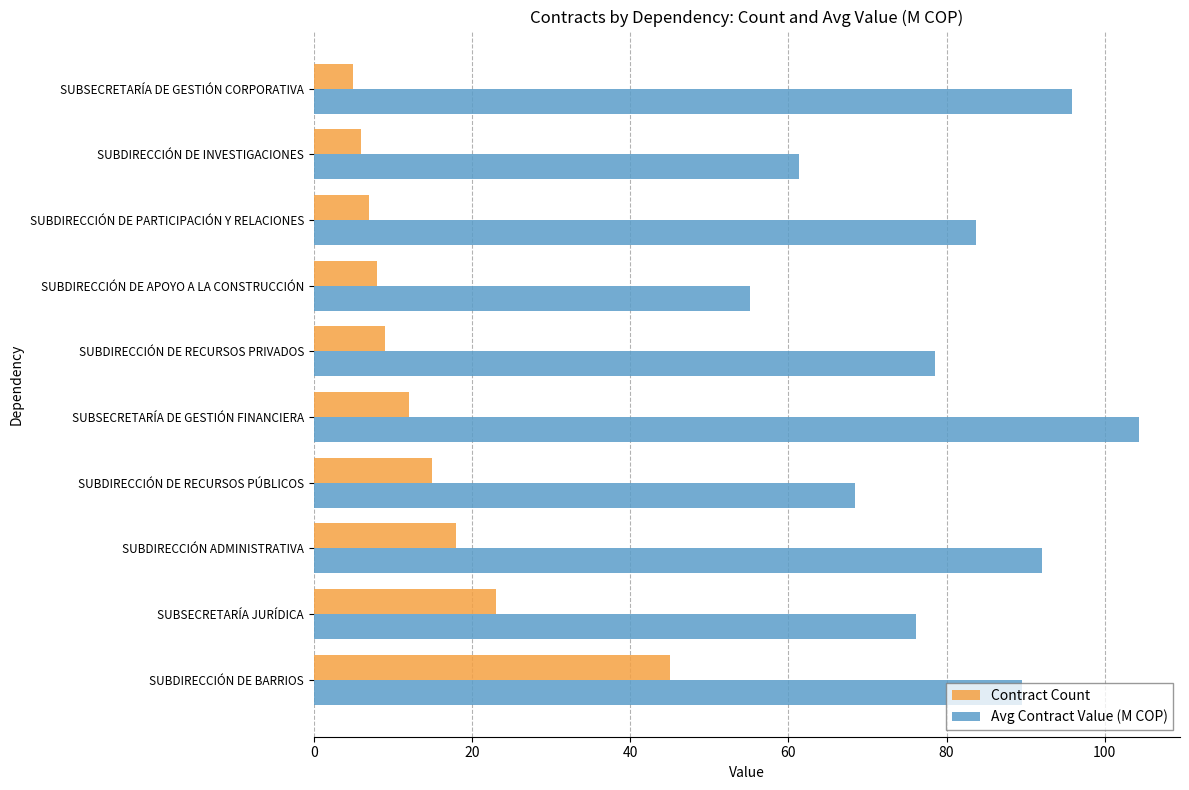

The Avg Contract Value (M COP) series shows 137.7 at SUBDIRECCIÓN DE PARTICIPACIÓN Y RELACIONES. True or false?

False